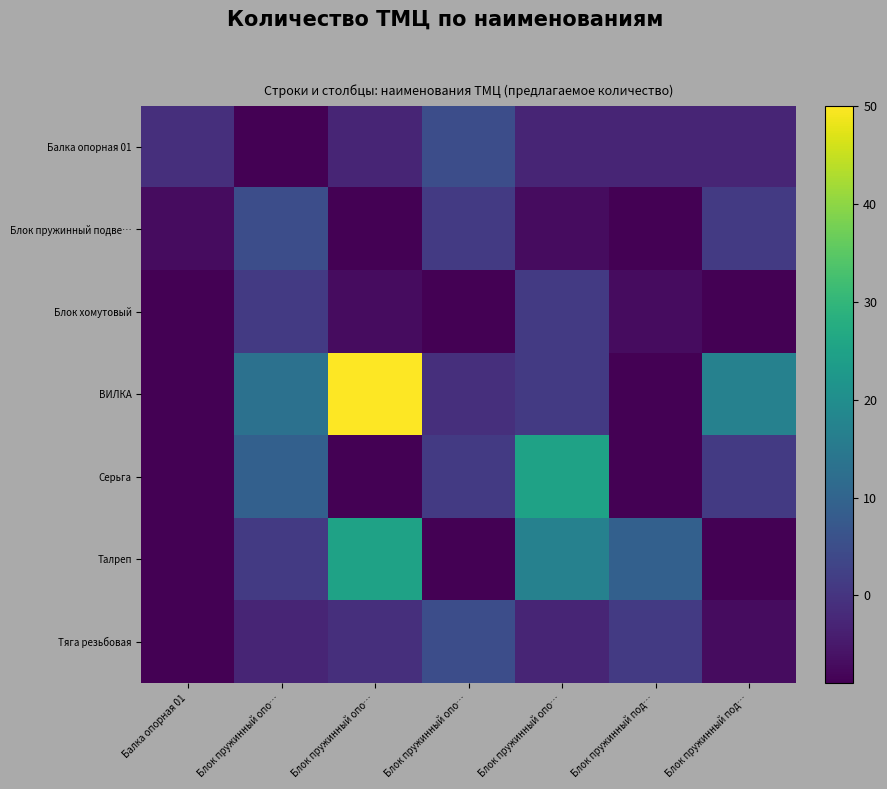

What is the total value across all series at Блок пружинный опо…?

17.3